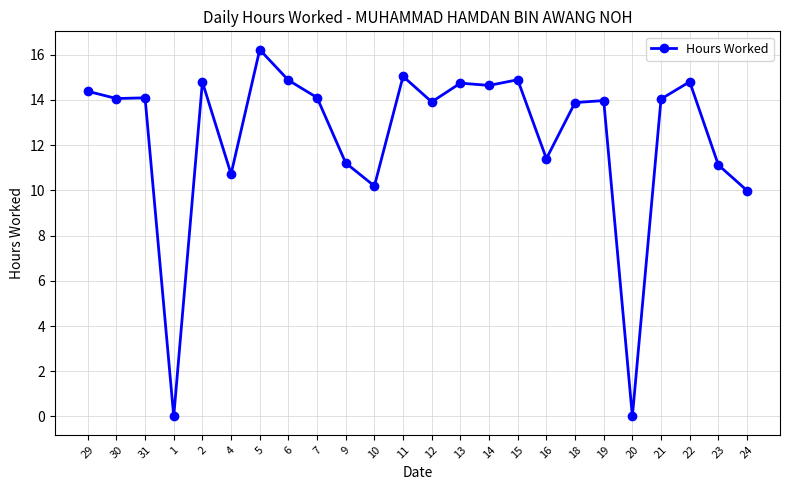

How many lines are shown in the chart?

1